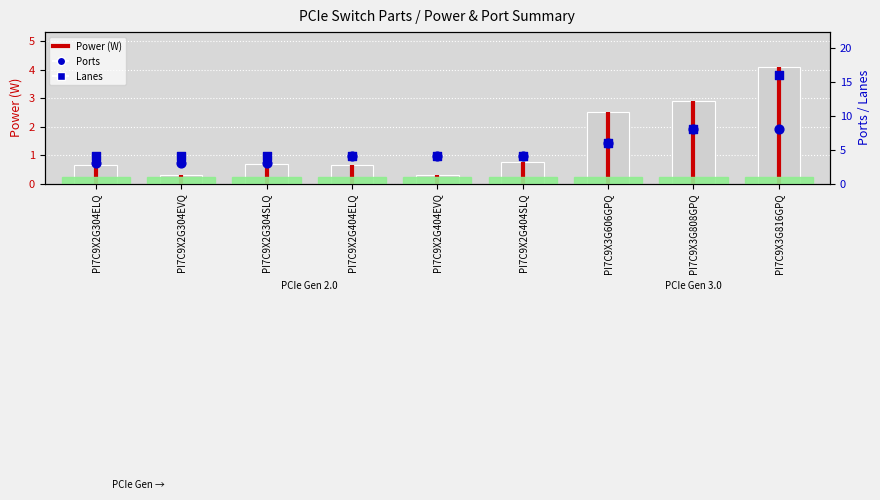

Is the value of Lanes at PI7C9X3G606GPQ greater than the value of Ports at PI7C9X2G404EVQ?

Yes